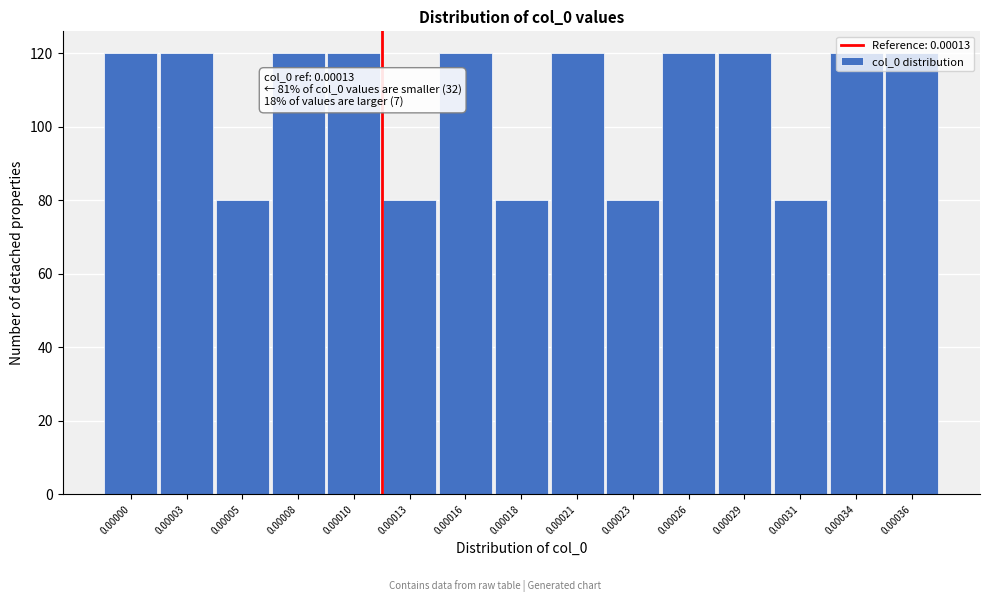

What is the average value?

107